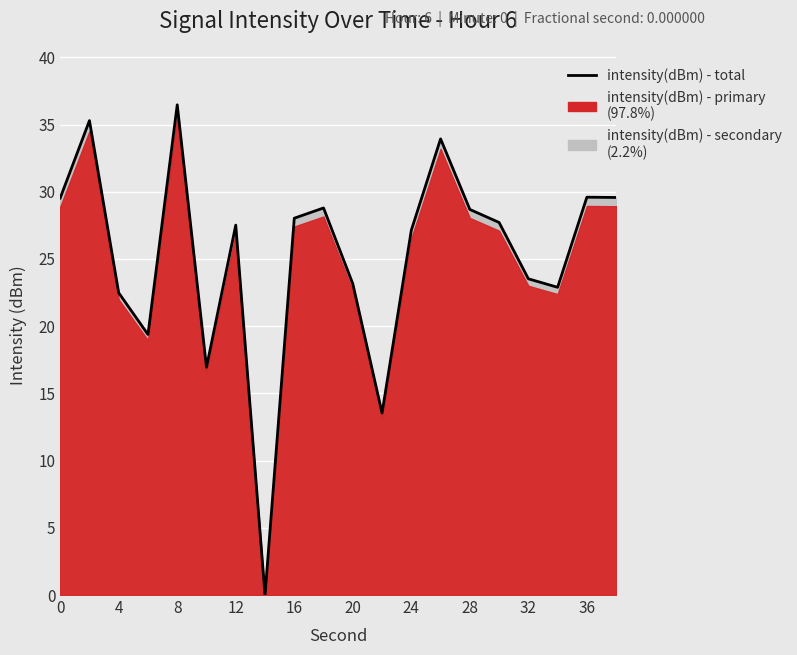

What is the sum of all values?

504.2